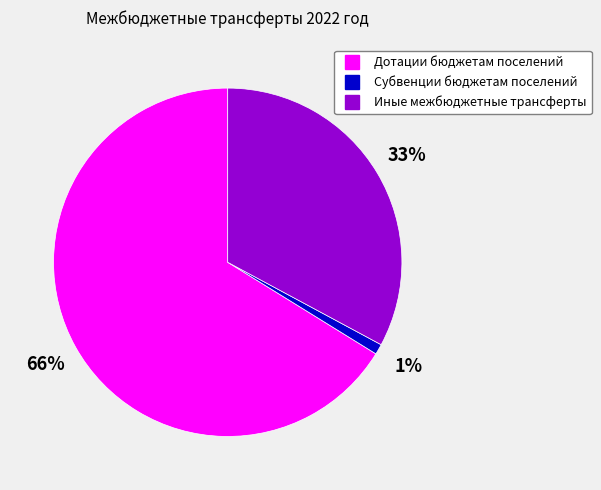

To the nearest percent, what percentage of the pie is Дотации бюджетам поселений?

66%